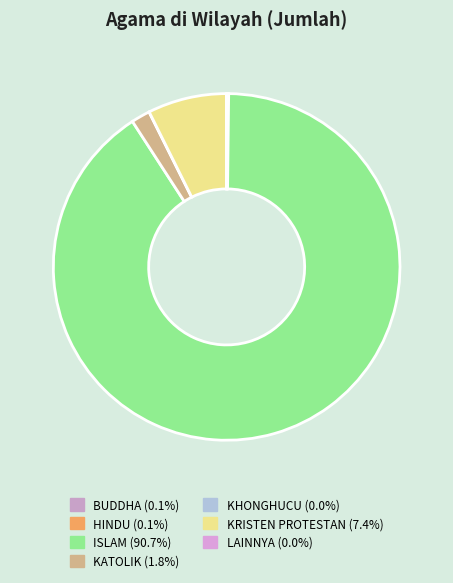

Is the sum of ISLAM and BUDDHA greater than half?

Yes